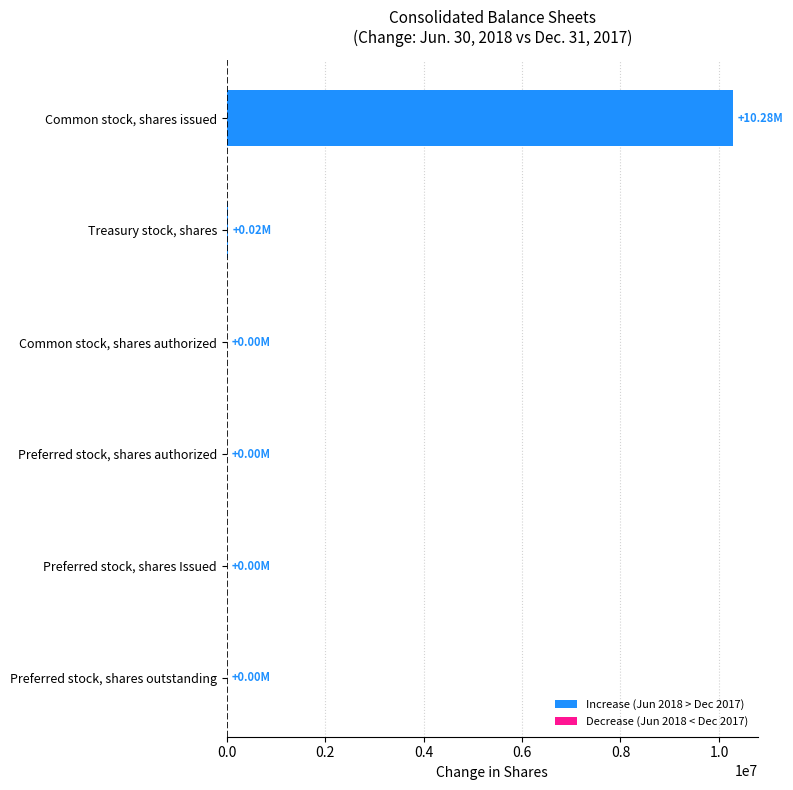

Are the bars horizontal?

Yes